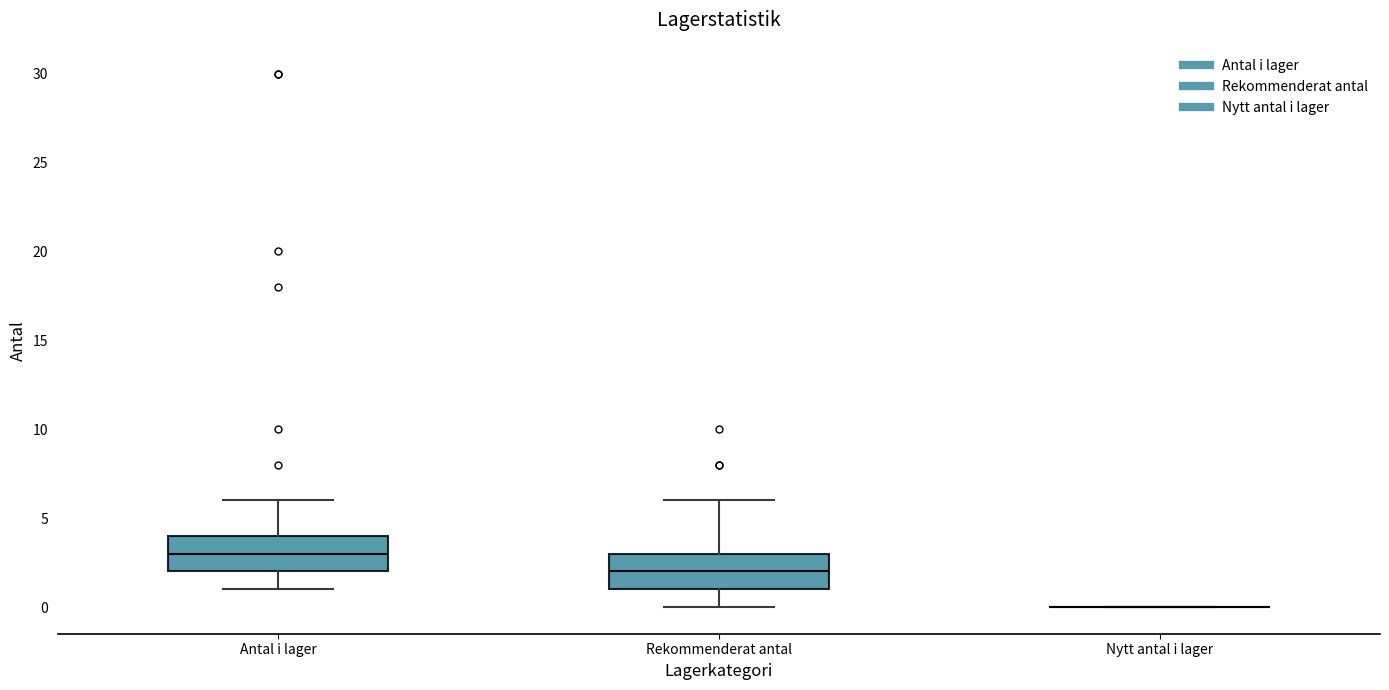

Reading left to right, read every box against the y-axis: the position of its median line, the range the box covers, and the ends of its whiskers. The values are not printed on the chart, so give them approximately, as read against the axis.

Antal i lager: median 3, box 2 to 4, whiskers 1 to 6
Rekommenderat antal: median 2, box 1 to 3, whiskers 0 to 6
Nytt antal i lager: box collapsed to a line at 0, whiskers 0 to 0